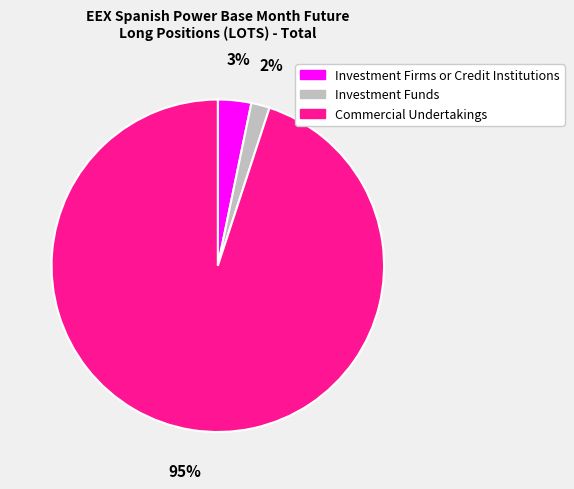

To the nearest percent, what is the average slice percentage?

33%